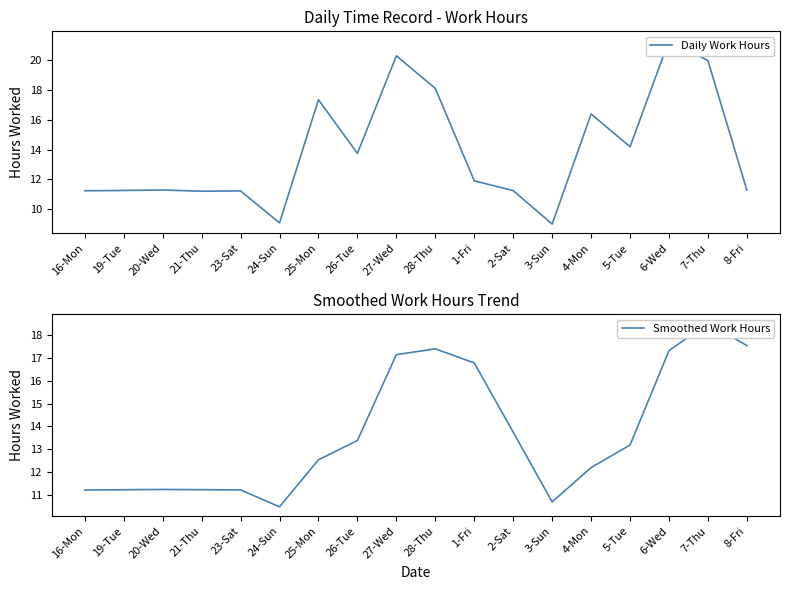

At which label is Smoothed Work Hours closest to 14?

2-Sat